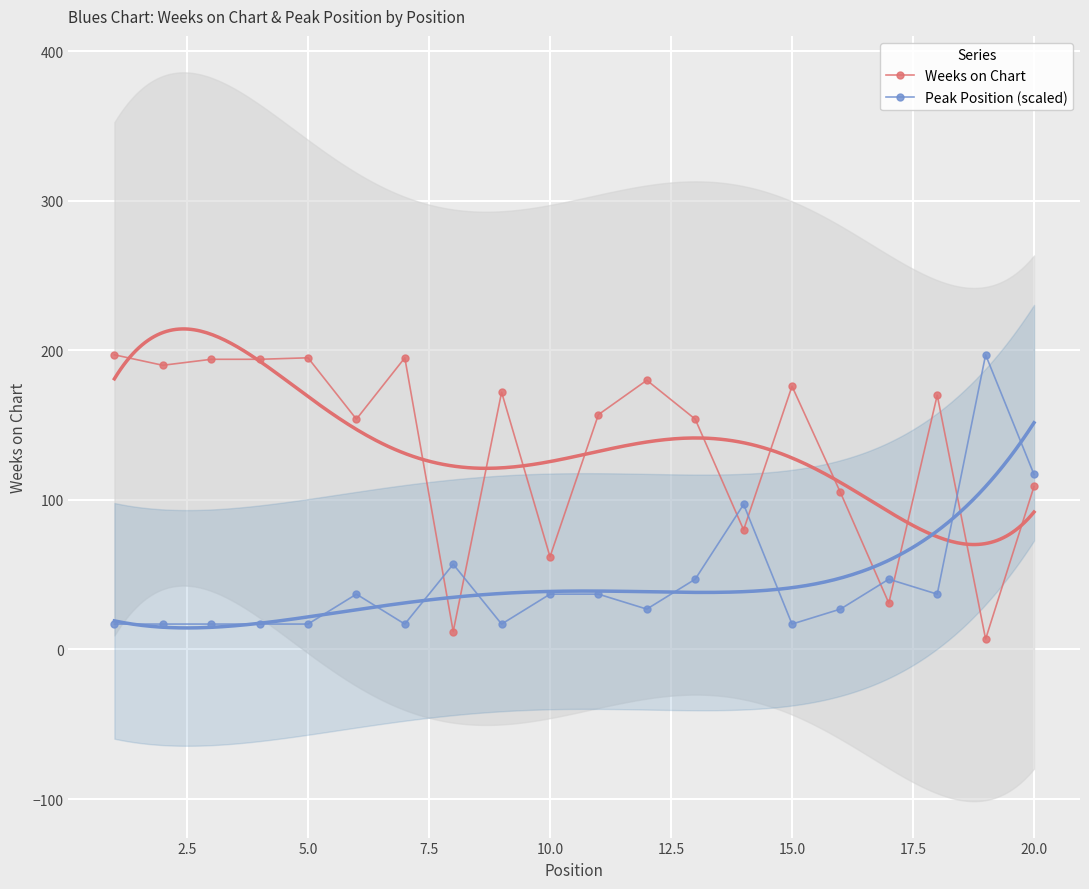

Is it true that Weeks on Chart equals 89 at 15.0?

False